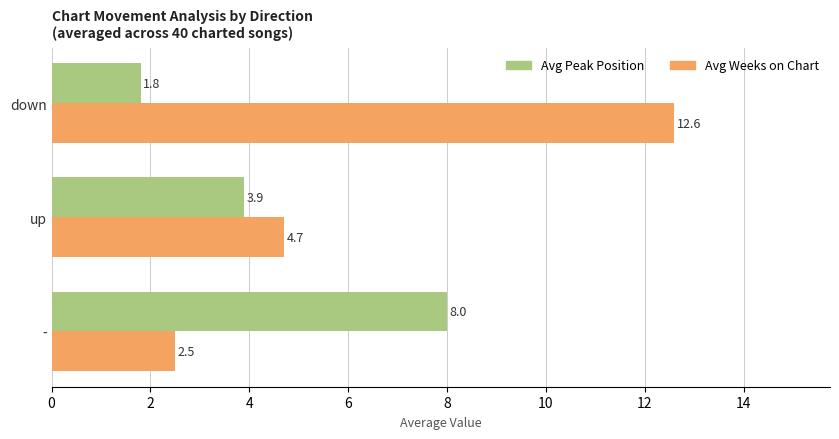

Rank the series by their average value, from highest to lowest.

Avg Weeks on Chart, Avg Peak Position